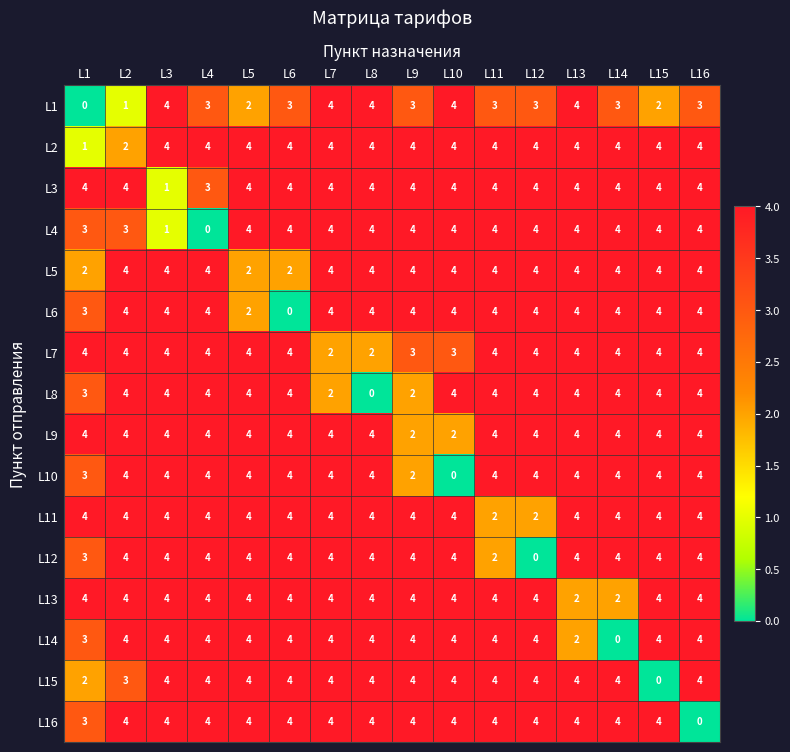

Between L4 and L9, which series saw the biggest shift?

L4